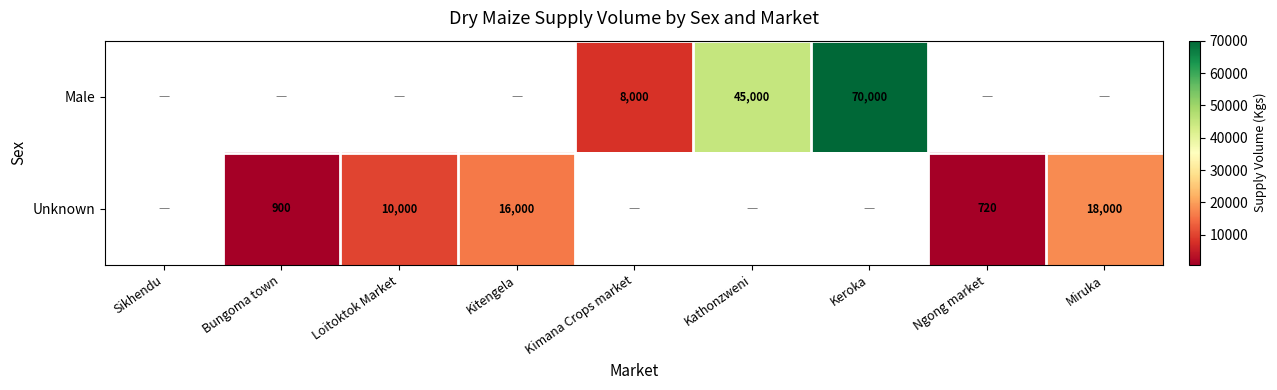

Is it true that Unknown equals 2399 at Loitoktok Market?

False